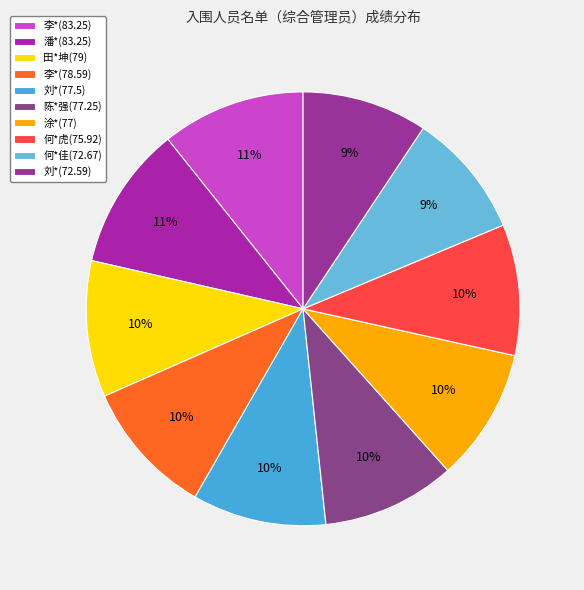

Rank the categories by value from highest to lowest.

李*(83.25), 潘*(83.25), 田*坤(79), 李*(78.59), 刘*(77.5), 陈*强(77.25), 涂*(77), 何*虎(75.92), 何*佳(72.67), 刘*(72.59)